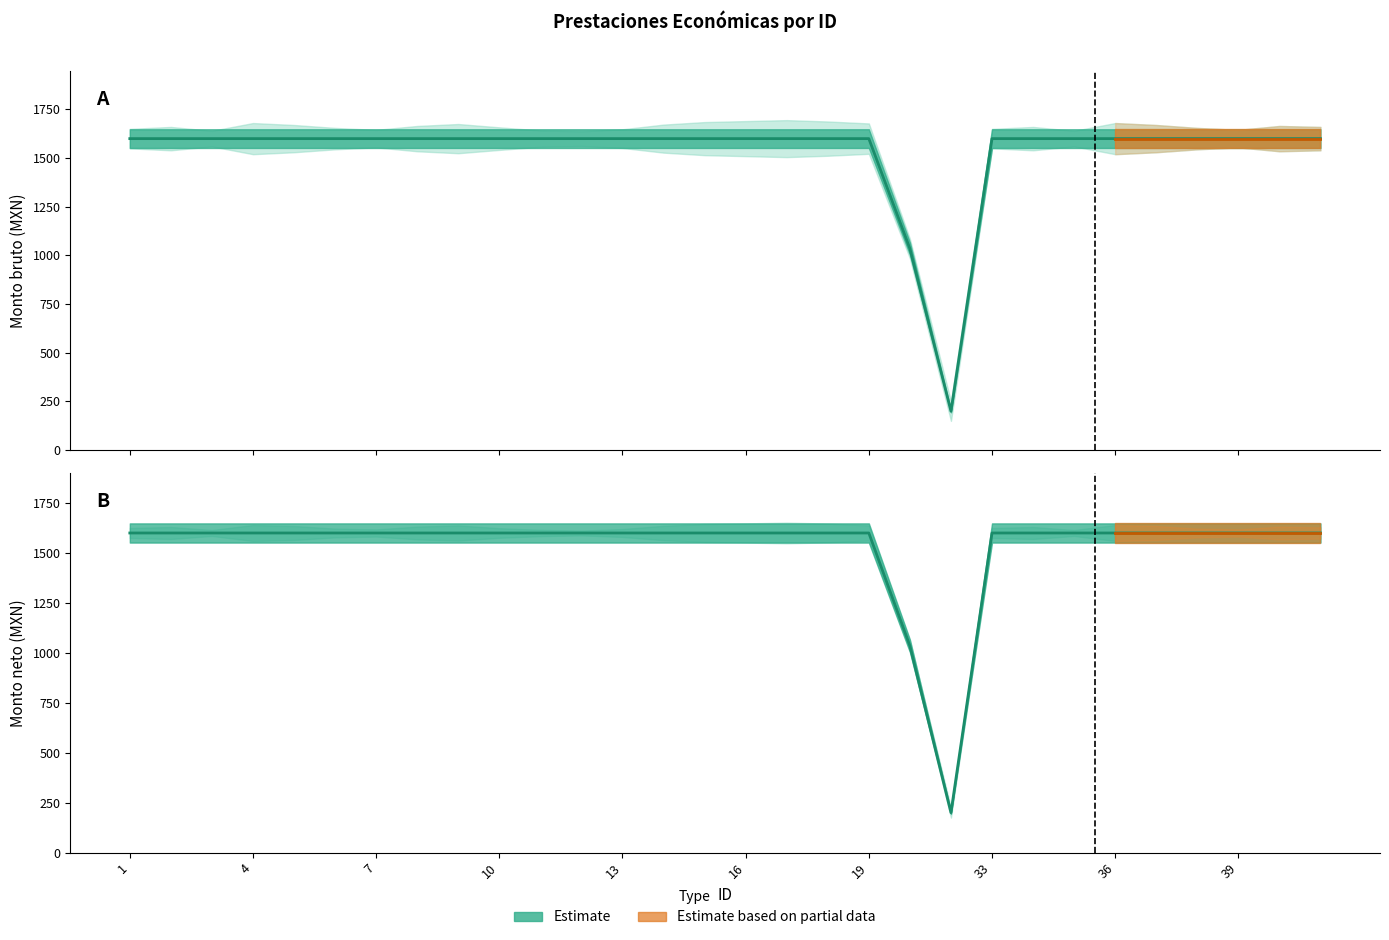

What is the difference between the second highest and second lowest values in the Monto neto series?

565